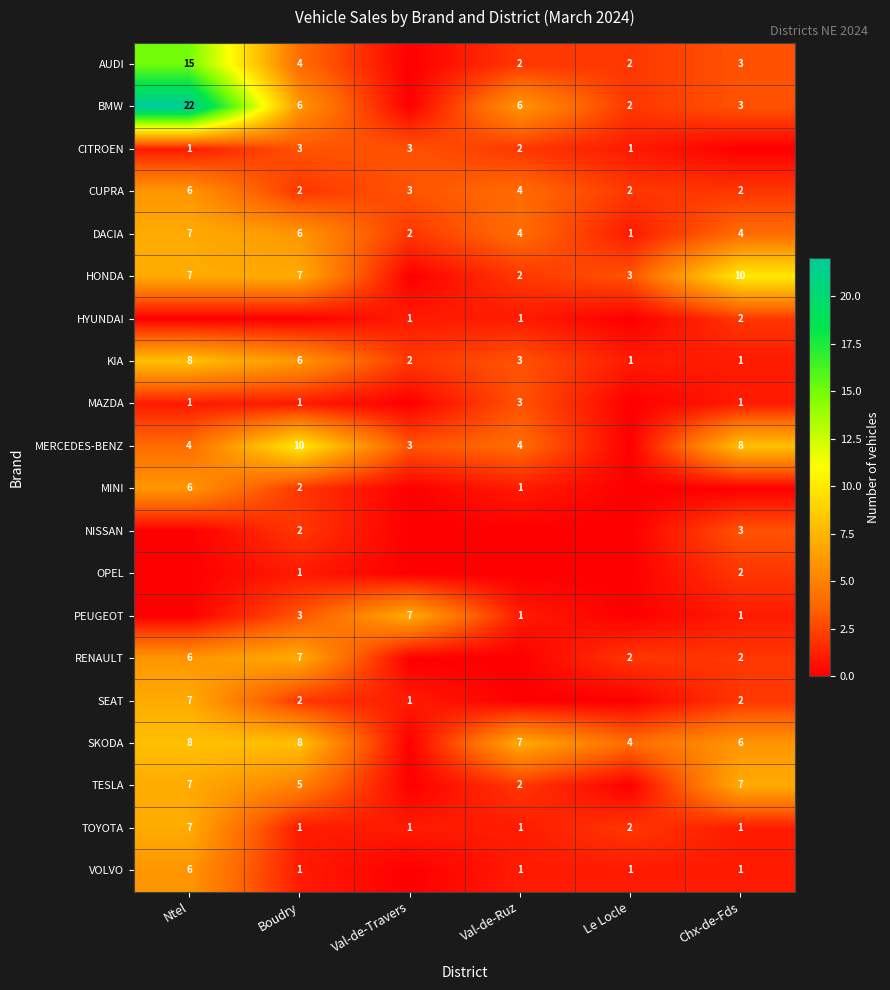

What is the sum of all KIA values?

21